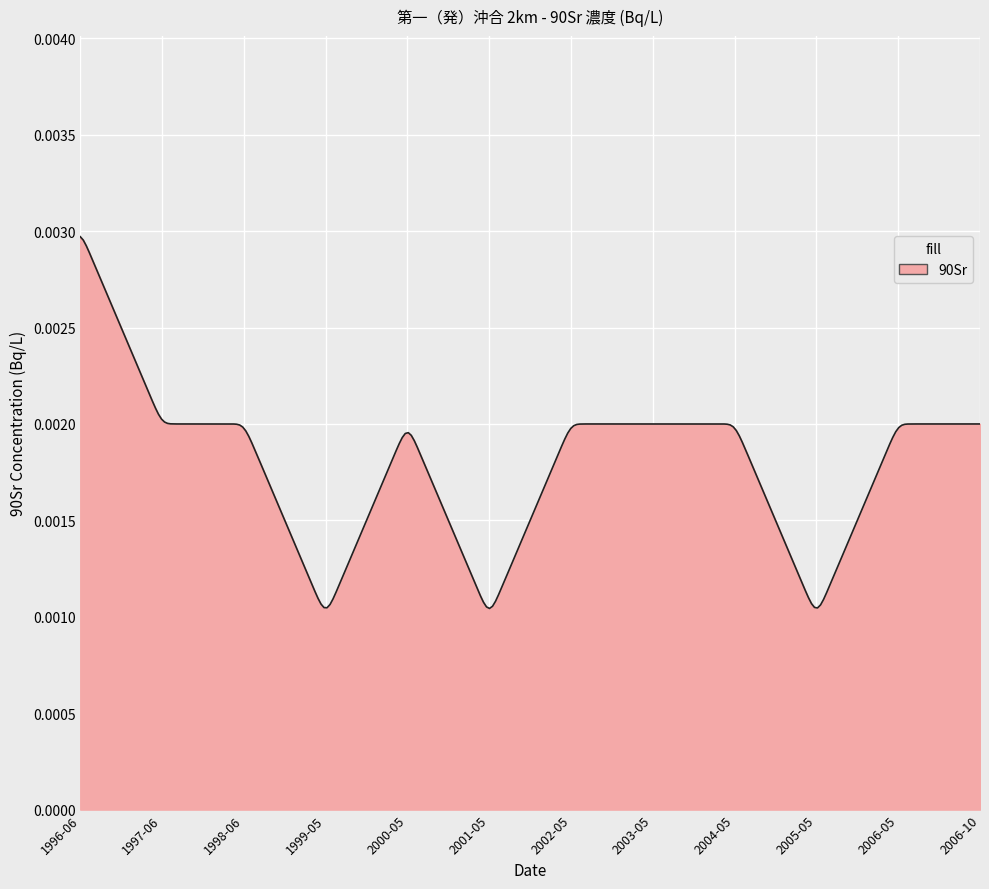

Does the chart have visible grid lines?

Yes